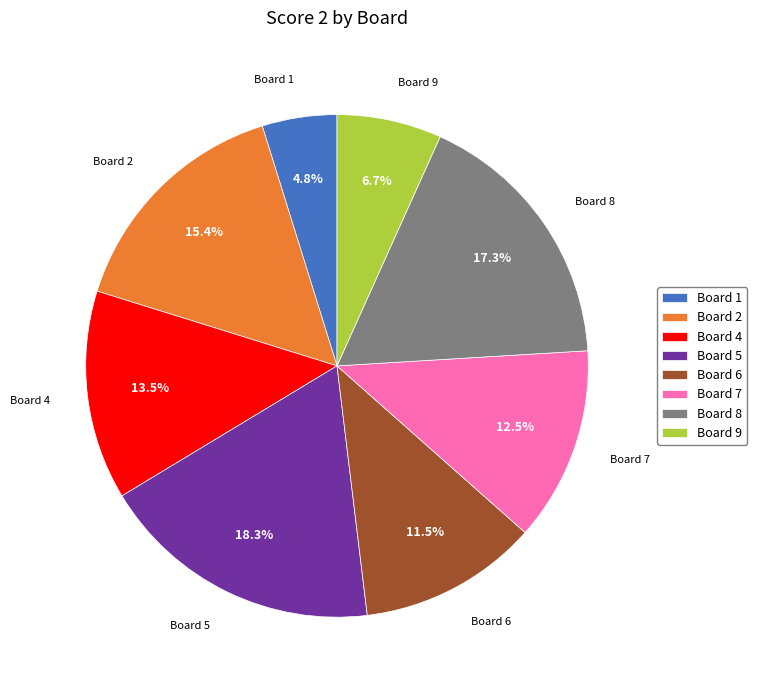

Approximately how many times larger is the value at Board 7 compared to Board 1?

2.6